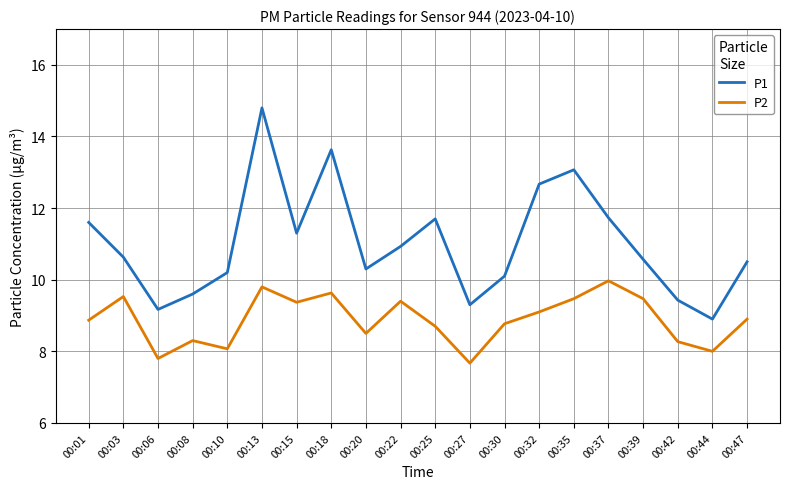

Count the number of data series in this chart.

2